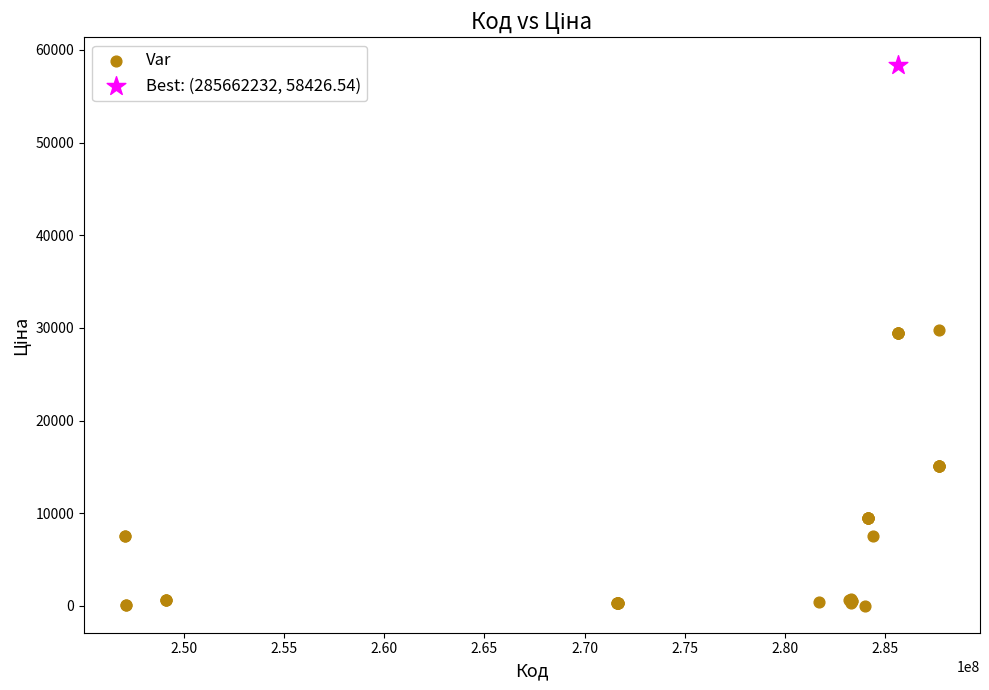

What are all the series names shown in the legend?

Var, Best: (285662232, 58426.54)